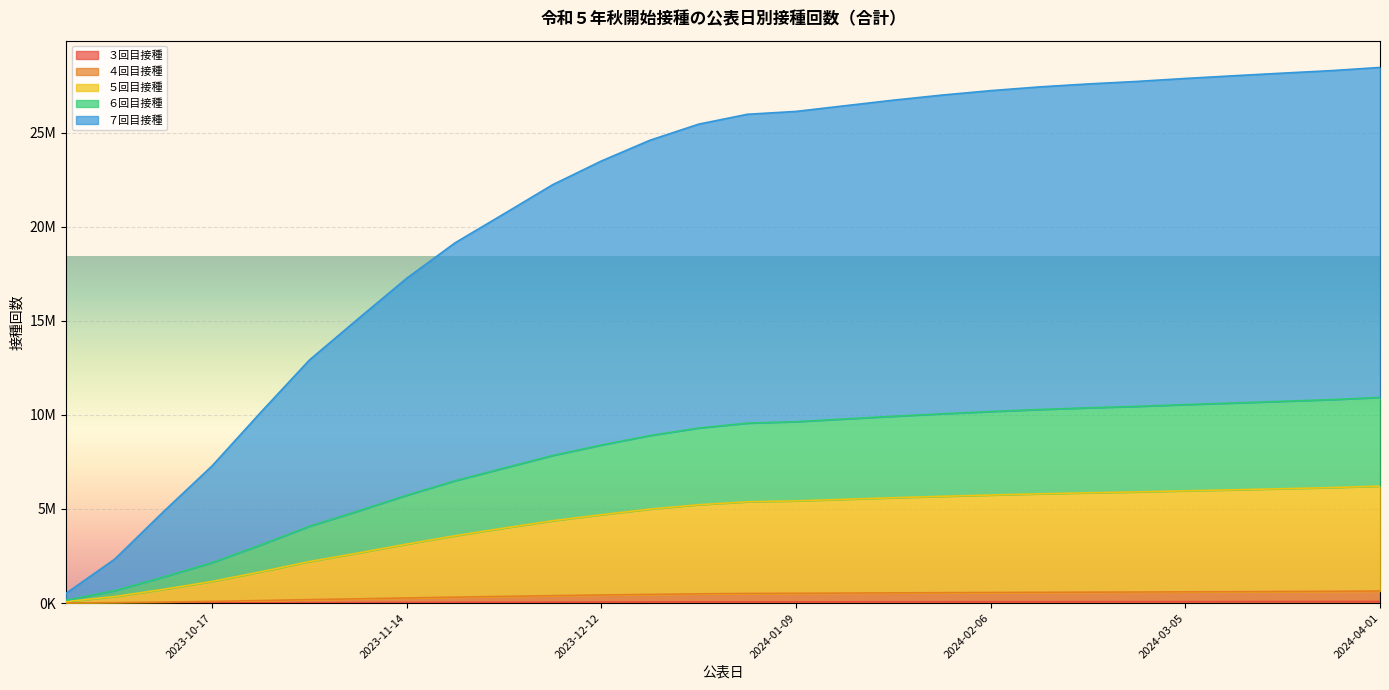

How many categories are shown in the chart?

28